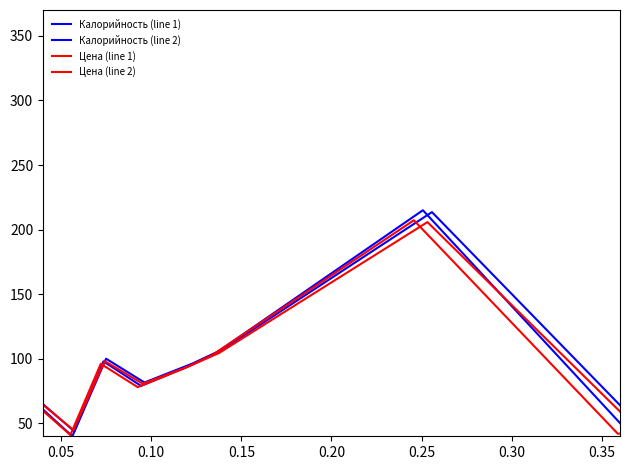

What is the minimum value for Калорийность (line 1)?

40.0